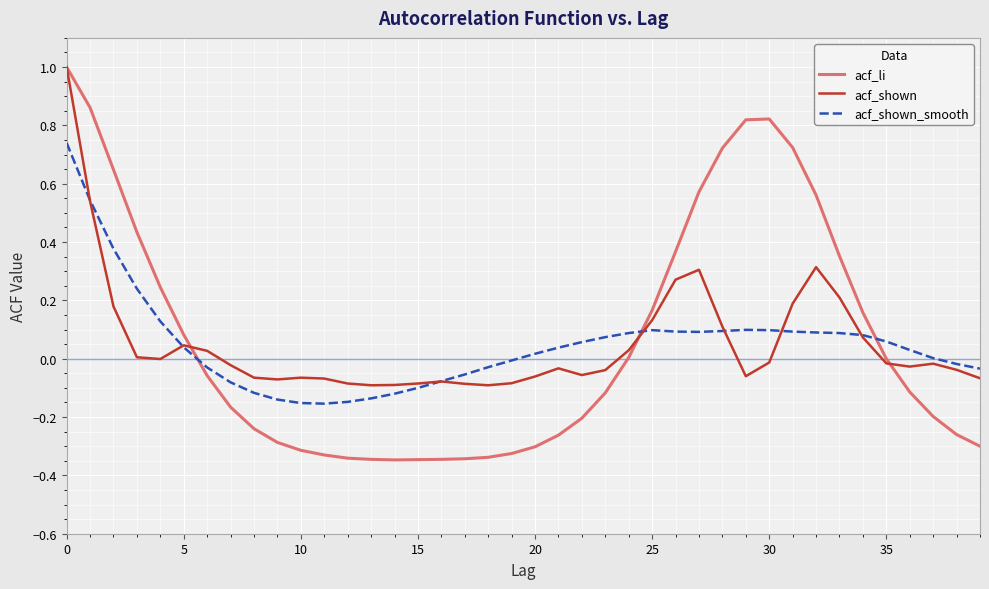

Which series has the widest spread of values?

acf_li